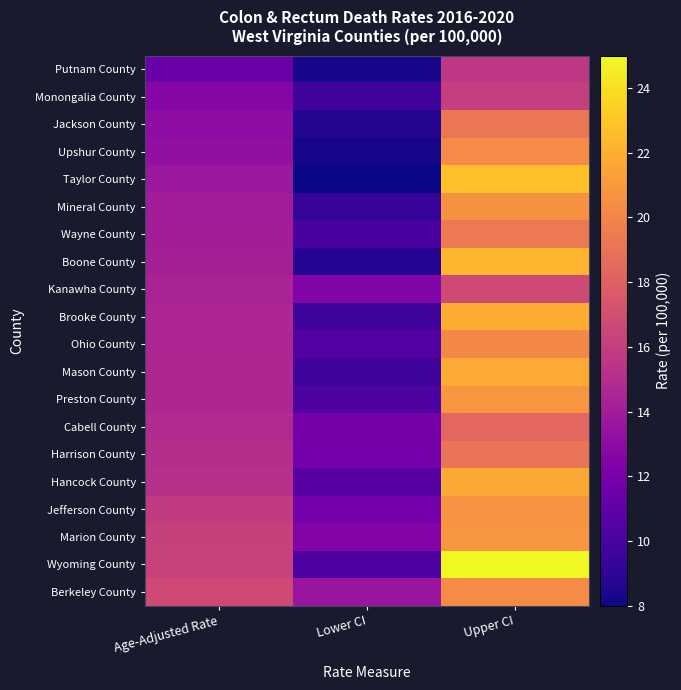

What is the spread (max minus min) of values at Age-Adjusted Rate?

5.2